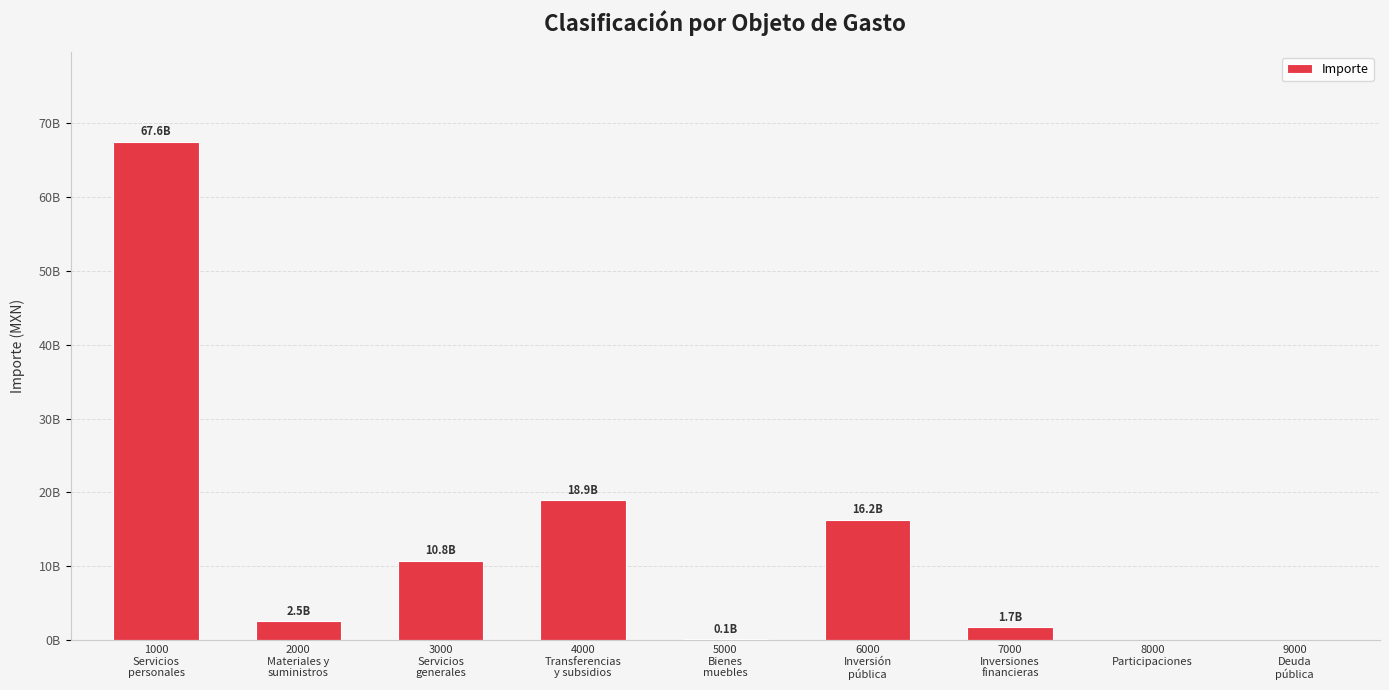

Reading left to right, transcribe all the data shown in this chart.

1000
Servicios
personales=67555296656	2000
Materiales y
suministros=2531108573	3000
Servicios
generales=10779101408	4000
Transferencias
y subsidios=18932939874	5000
Bienes
muebles=85214154	6000
Inversión
pública=16247297196	7000
Inversiones
financieras=1722831994	8000
Participaciones=0	9000
Deuda
pública=0